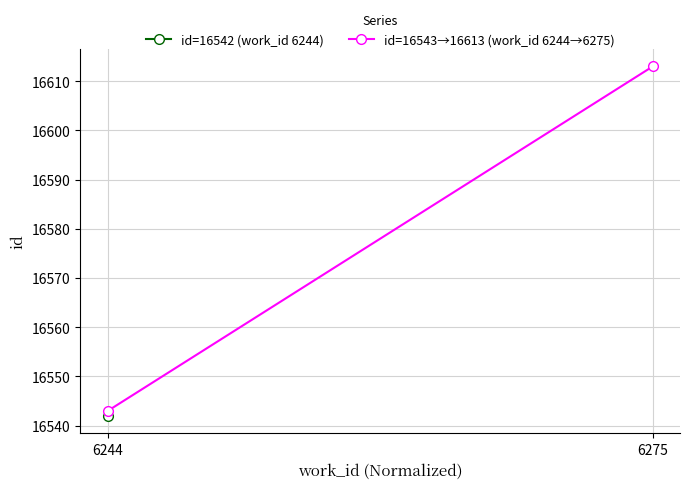

What is the difference between the values at 6244 and 6275?

70